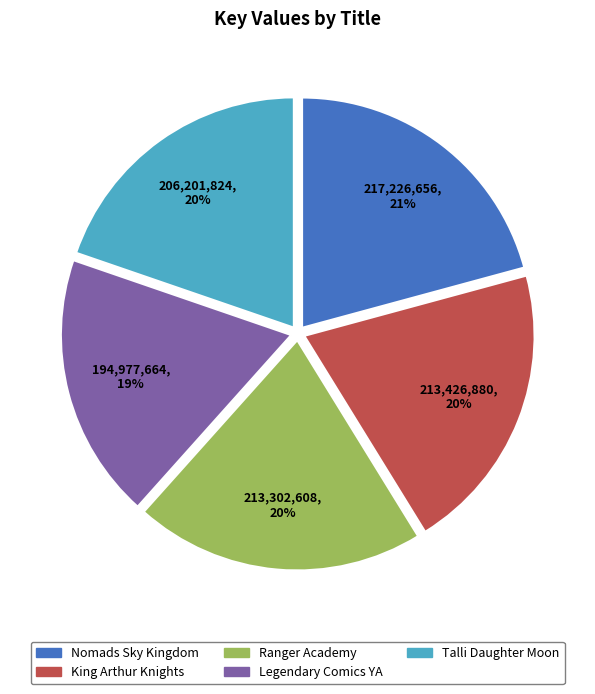

To the nearest percent, what is the difference between the largest and smallest slice percentages?

2%